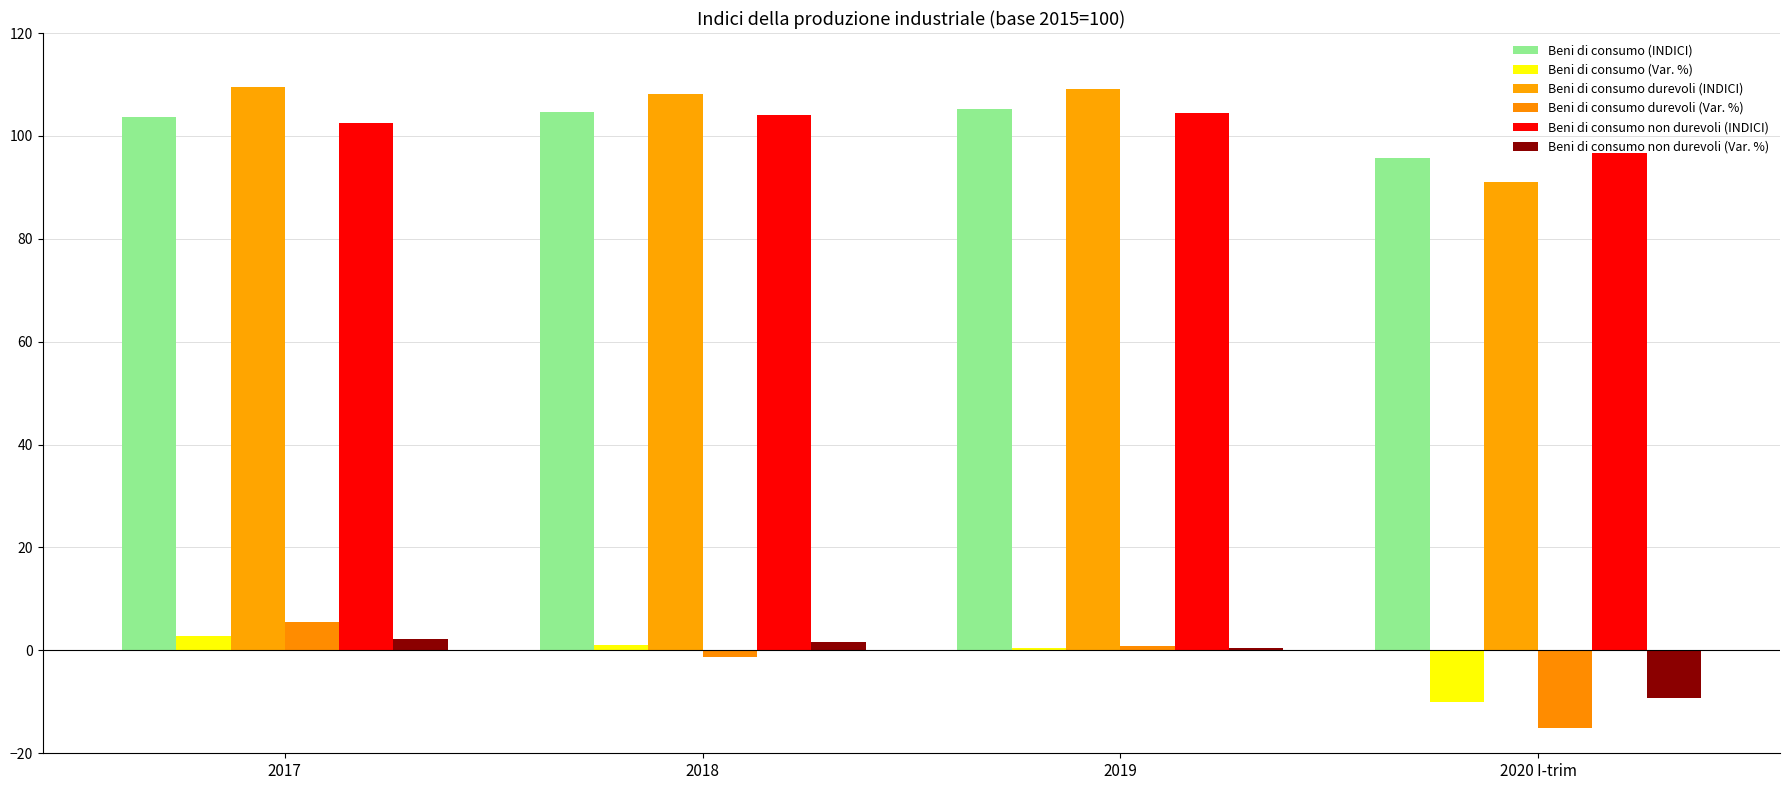

How many series are shown in this chart?

6